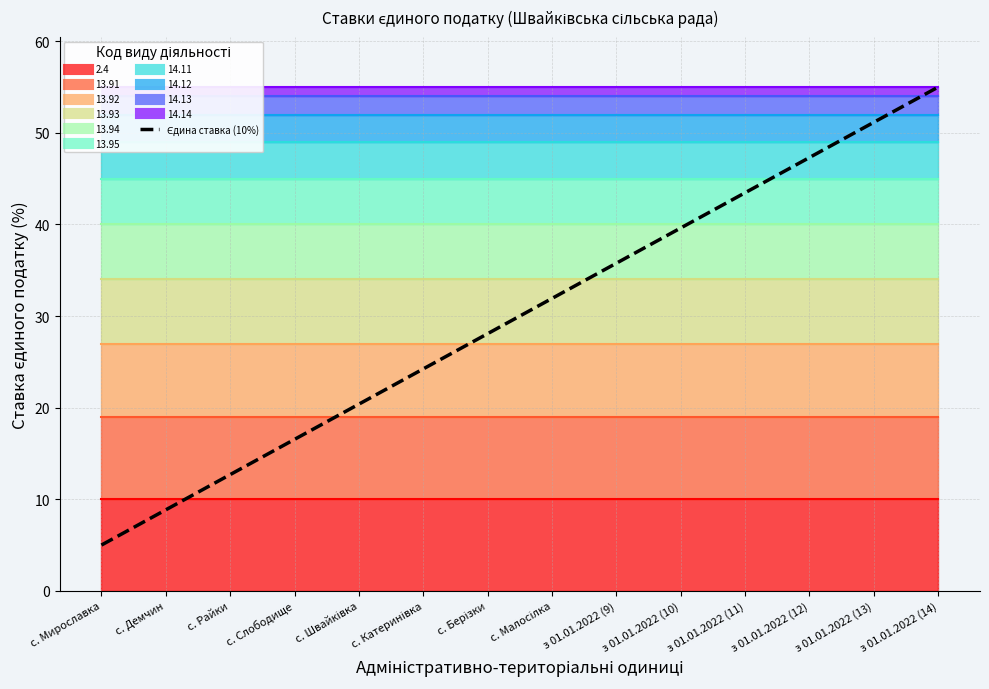

True or false: the data shows 64.7 at з 01.01.2022 (10).

False